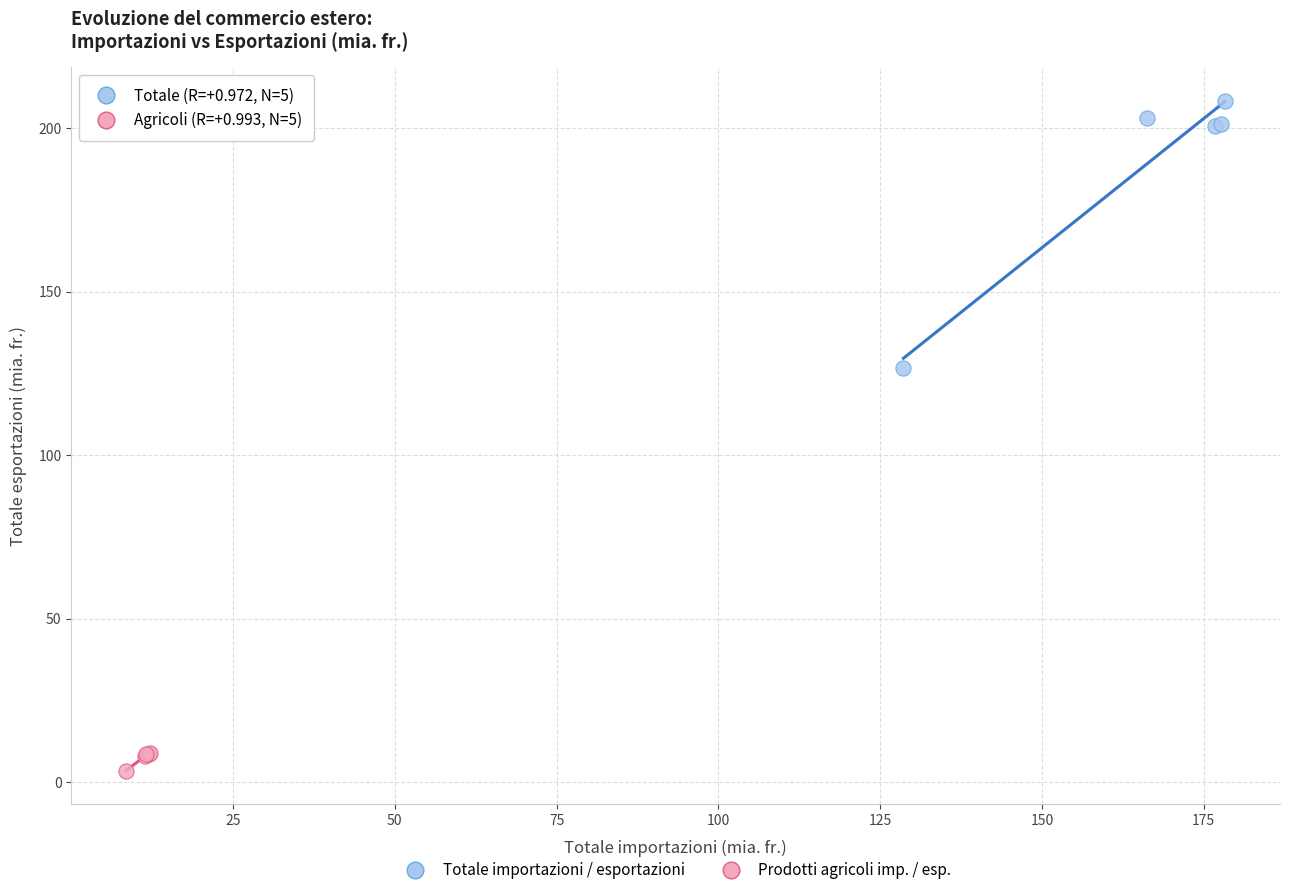

Which series reaches the minimum Y coordinate?

Prodotti agricoli imp. / esp.